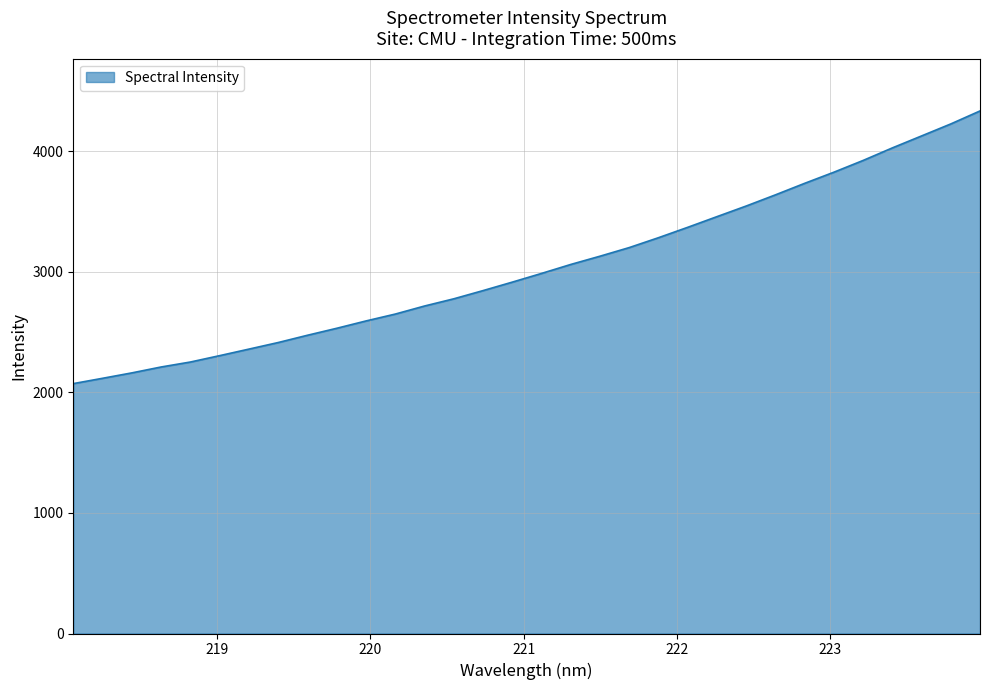

How many distinct data groups are displayed?

1